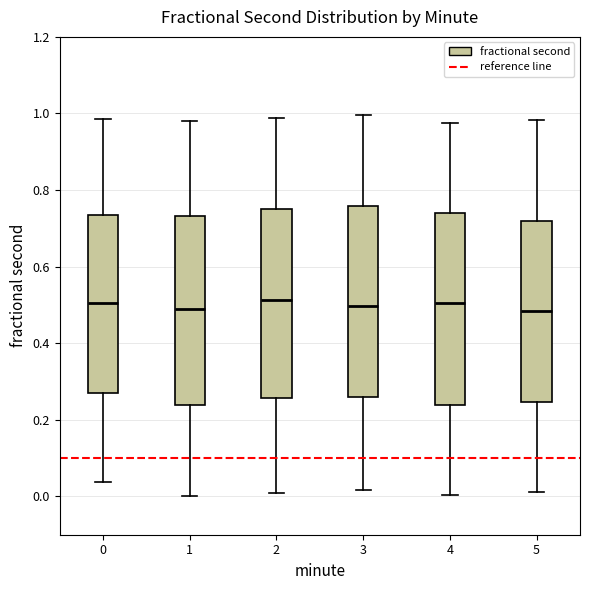

Reading left to right, transcribe this box plot: for each box, give where its median line is, the range the box spans, and where its two whiskers end, as read against the y-axis. The values are not printed on the chart, so give them approximately, as read against the axis.

0: median 0.50, box 0.26 to 0.74, whiskers 0.04 to 0.98
1: median 0.50, box 0.24 to 0.74, whiskers 0.00 to 0.98
2: median 0.52, box 0.26 to 0.76, whiskers 0.00 to 0.98
3: median 0.50, box 0.26 to 0.76, whiskers 0.02 to 1.00
4: median 0.50, box 0.24 to 0.74, whiskers 0.00 to 0.98
5: median 0.48, box 0.24 to 0.72, whiskers 0.02 to 0.98